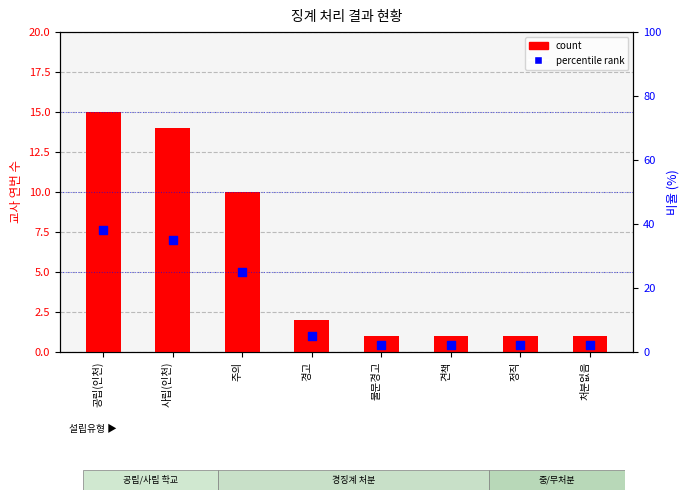

What is the total value across all series at 공립(인천)?

53